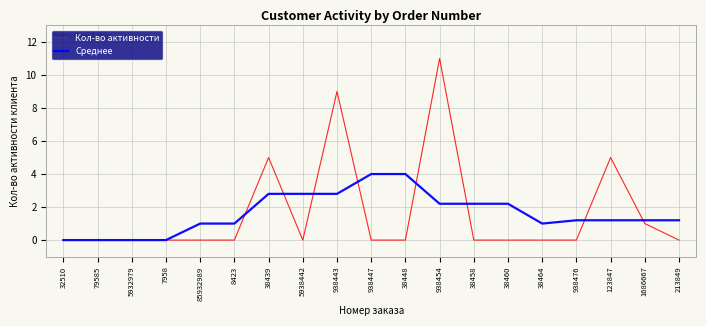

Reading right to left, transcribe all the data shown in this chart.

Кол-во активности: 0.0	1.0	5.0	0.0	0.0	0.0	0.0	11.0	0.0	0.0	9.0	0.0	5.0	0.0	0.0	0.0	0.0	0.0	0.0
Среднее: 1.2	1.2	1.2	1.2	1.0	2.2	2.2	2.2	4.0	4.0	2.8	2.8	2.8	1.0	1.0	0.0	0.0	0.0	0.0